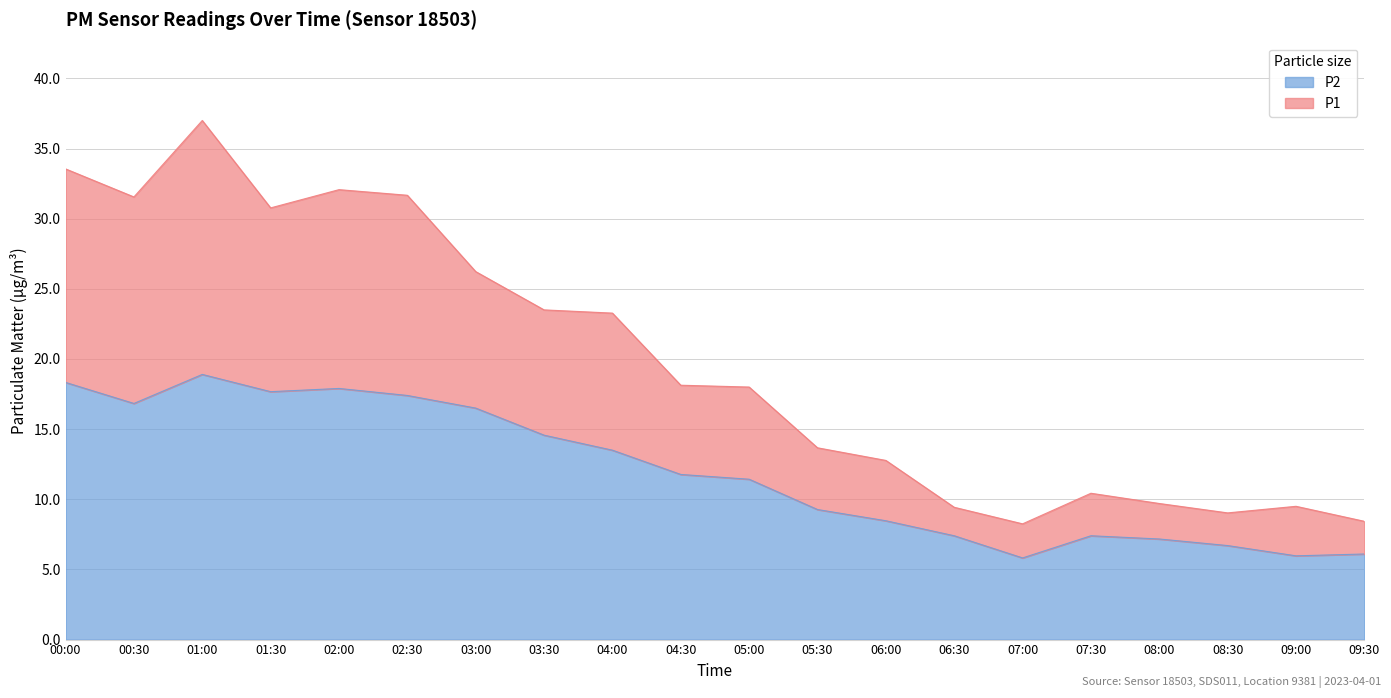

Which series has the largest total across all categories?

P1